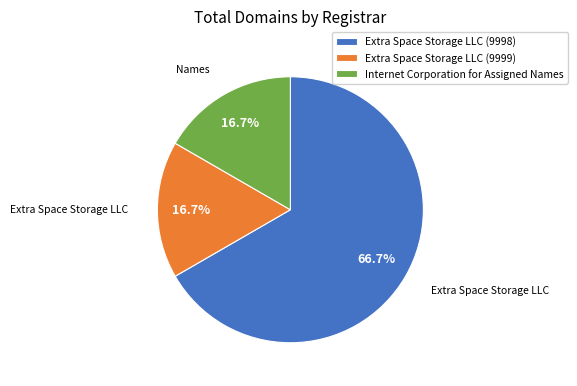

To the nearest percent, what percentage of the pie is Extra Space Storage LLC (9999)?

17%